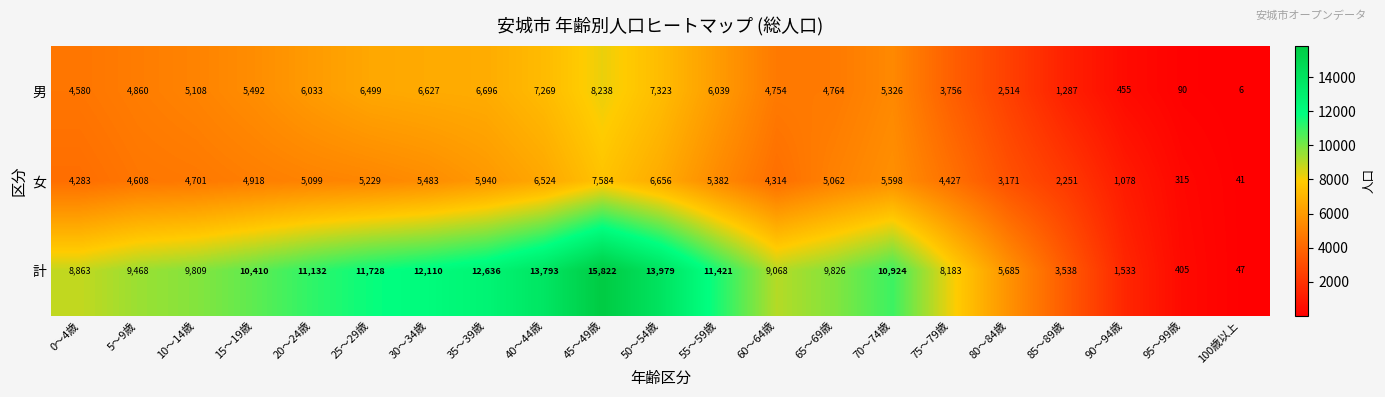

The 女 series shows 431 at 95～99歳. True or false?

False